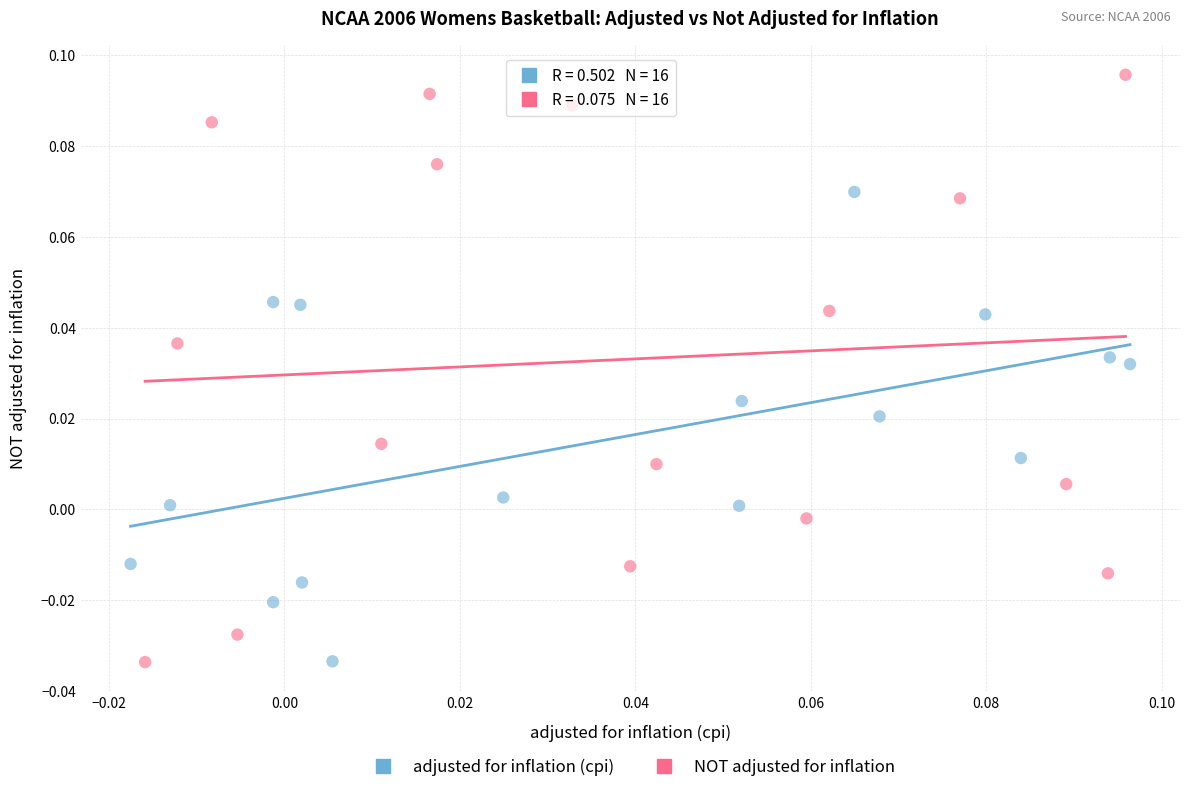

Which series has the widest spread of Y values?

NOT adjusted for inflation